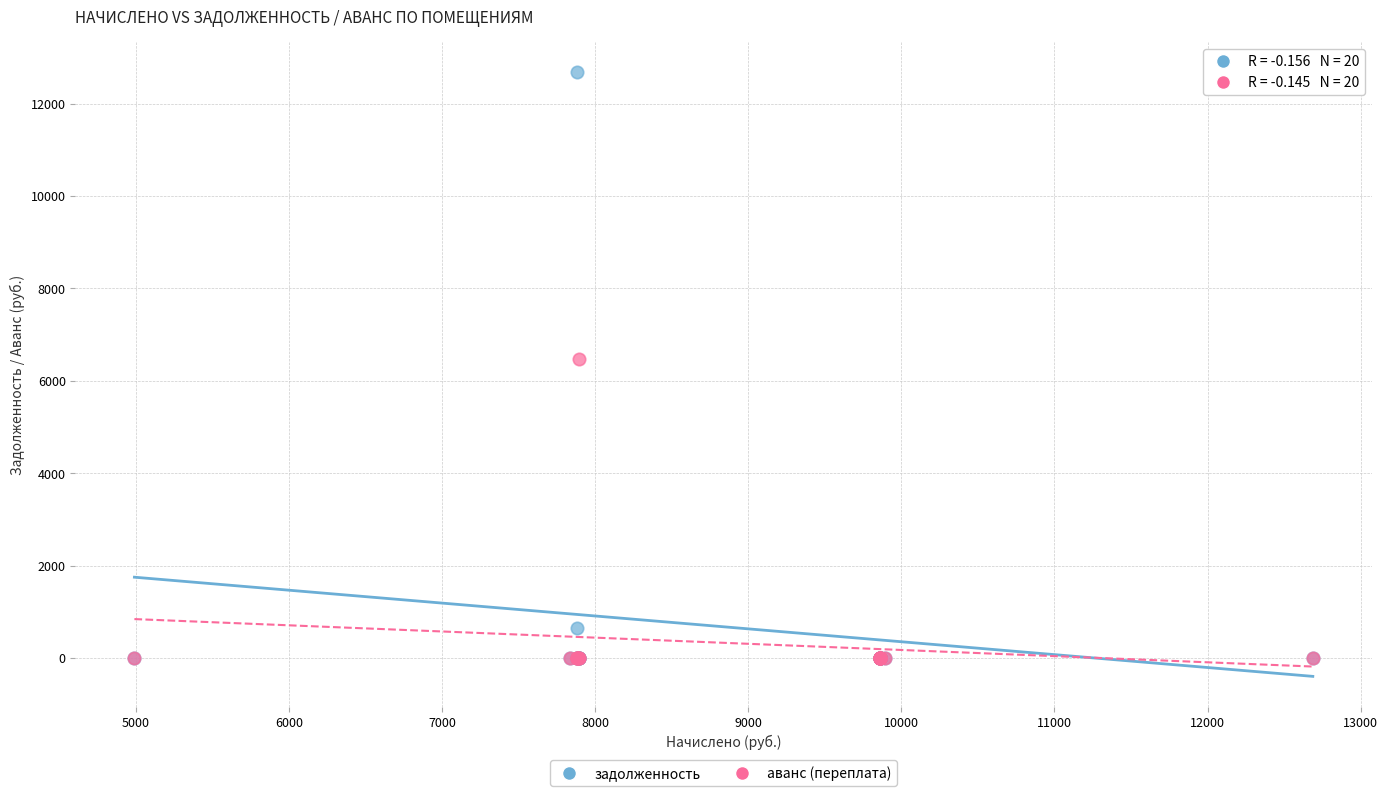

Which series reaches the maximum Y coordinate?

задолженность